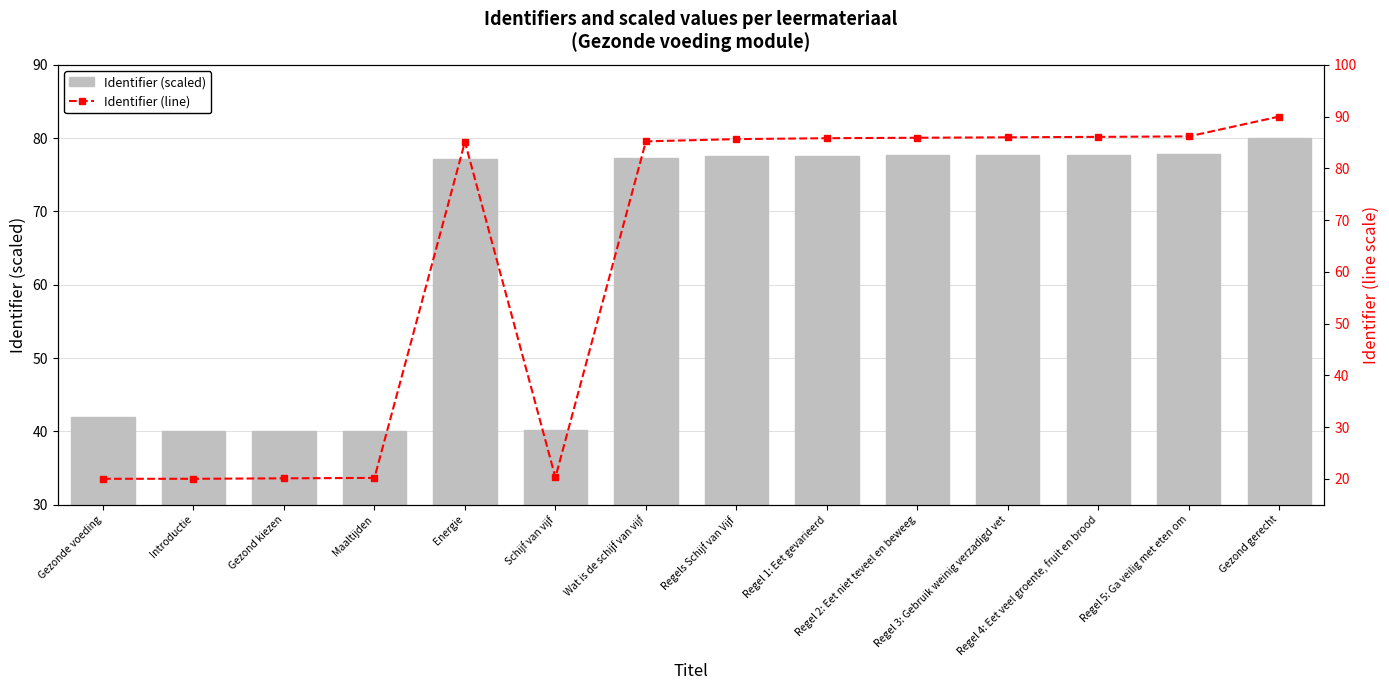

Is the value of Identifier (scaled) at Gezonde voeding greater than the value of Identifier (line) at Gezonde voeding?

Yes